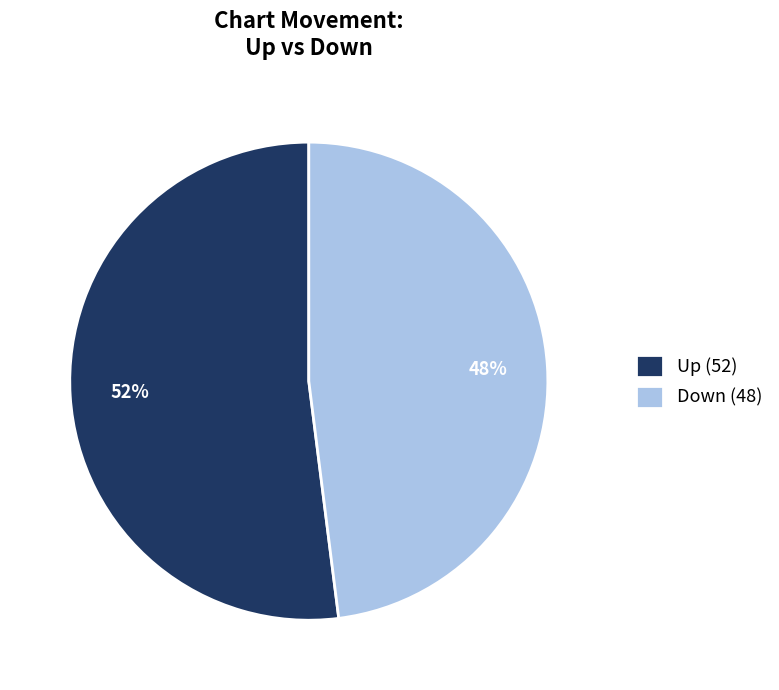

What percentage is the Up (52) slice, to the nearest percent?

52%